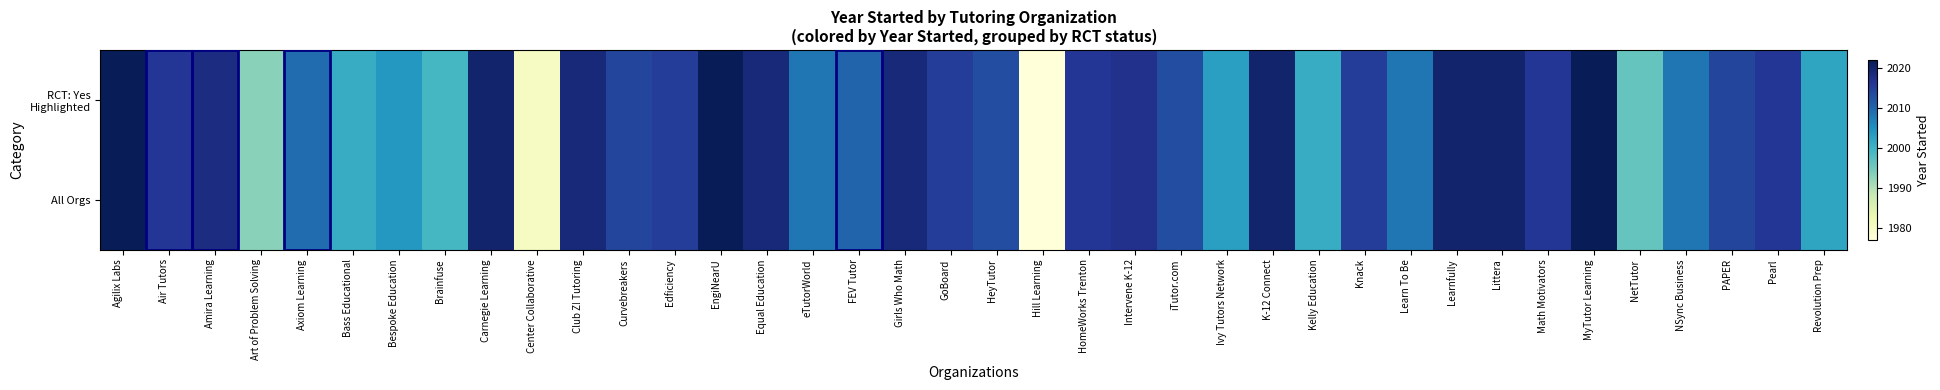

Which series has the largest total across all categories?

RCT: Yes Highlighted